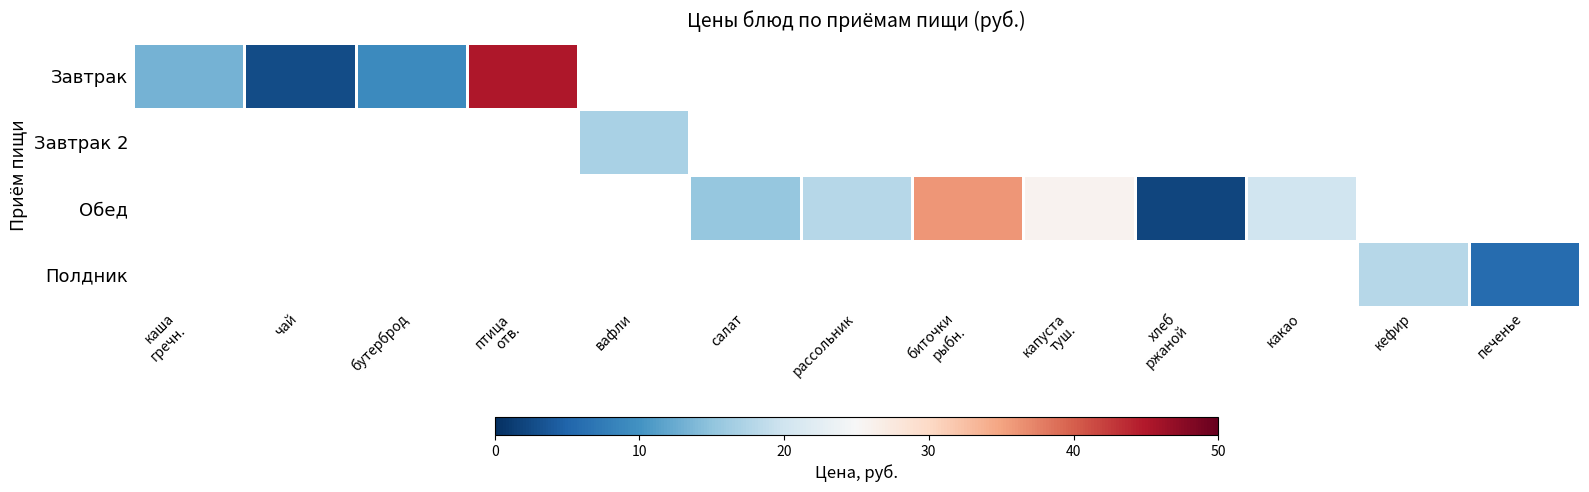

Is the value of Завтрак at вафли greater than the value of Завтрак 2 at вафли?

No